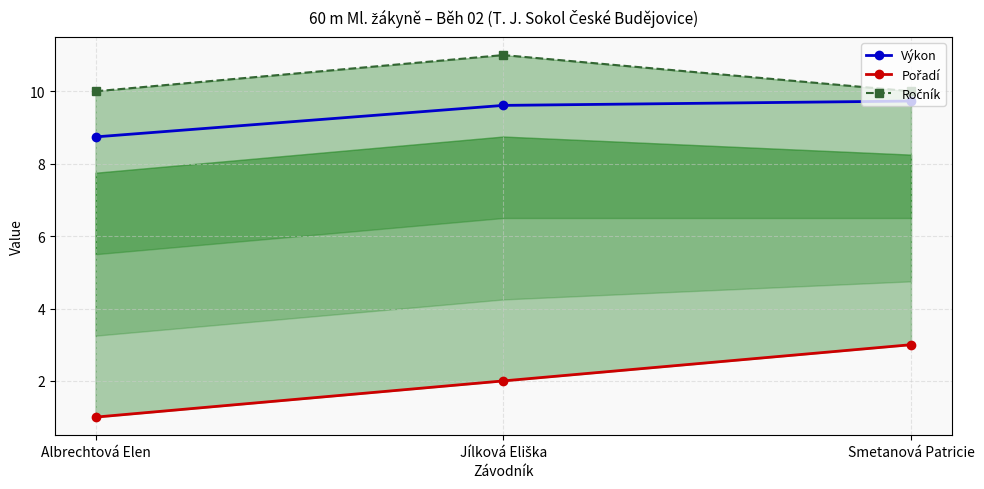

Rank the categories by Výkon value from lowest to highest.

Albrechtová Elen, Jílková Eliška, Smetanová Patricie